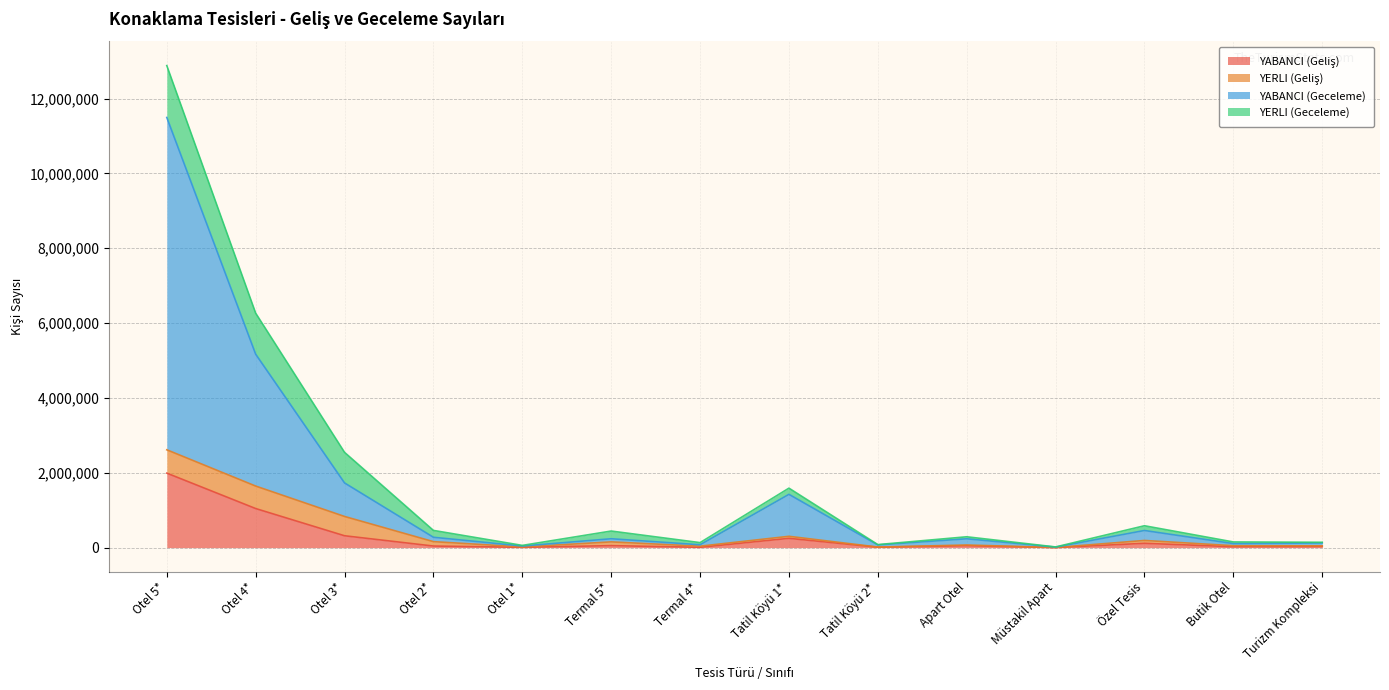

True or false: YABANCI (Geceleme) and YABANCI (Geliş) cross at least once.

False